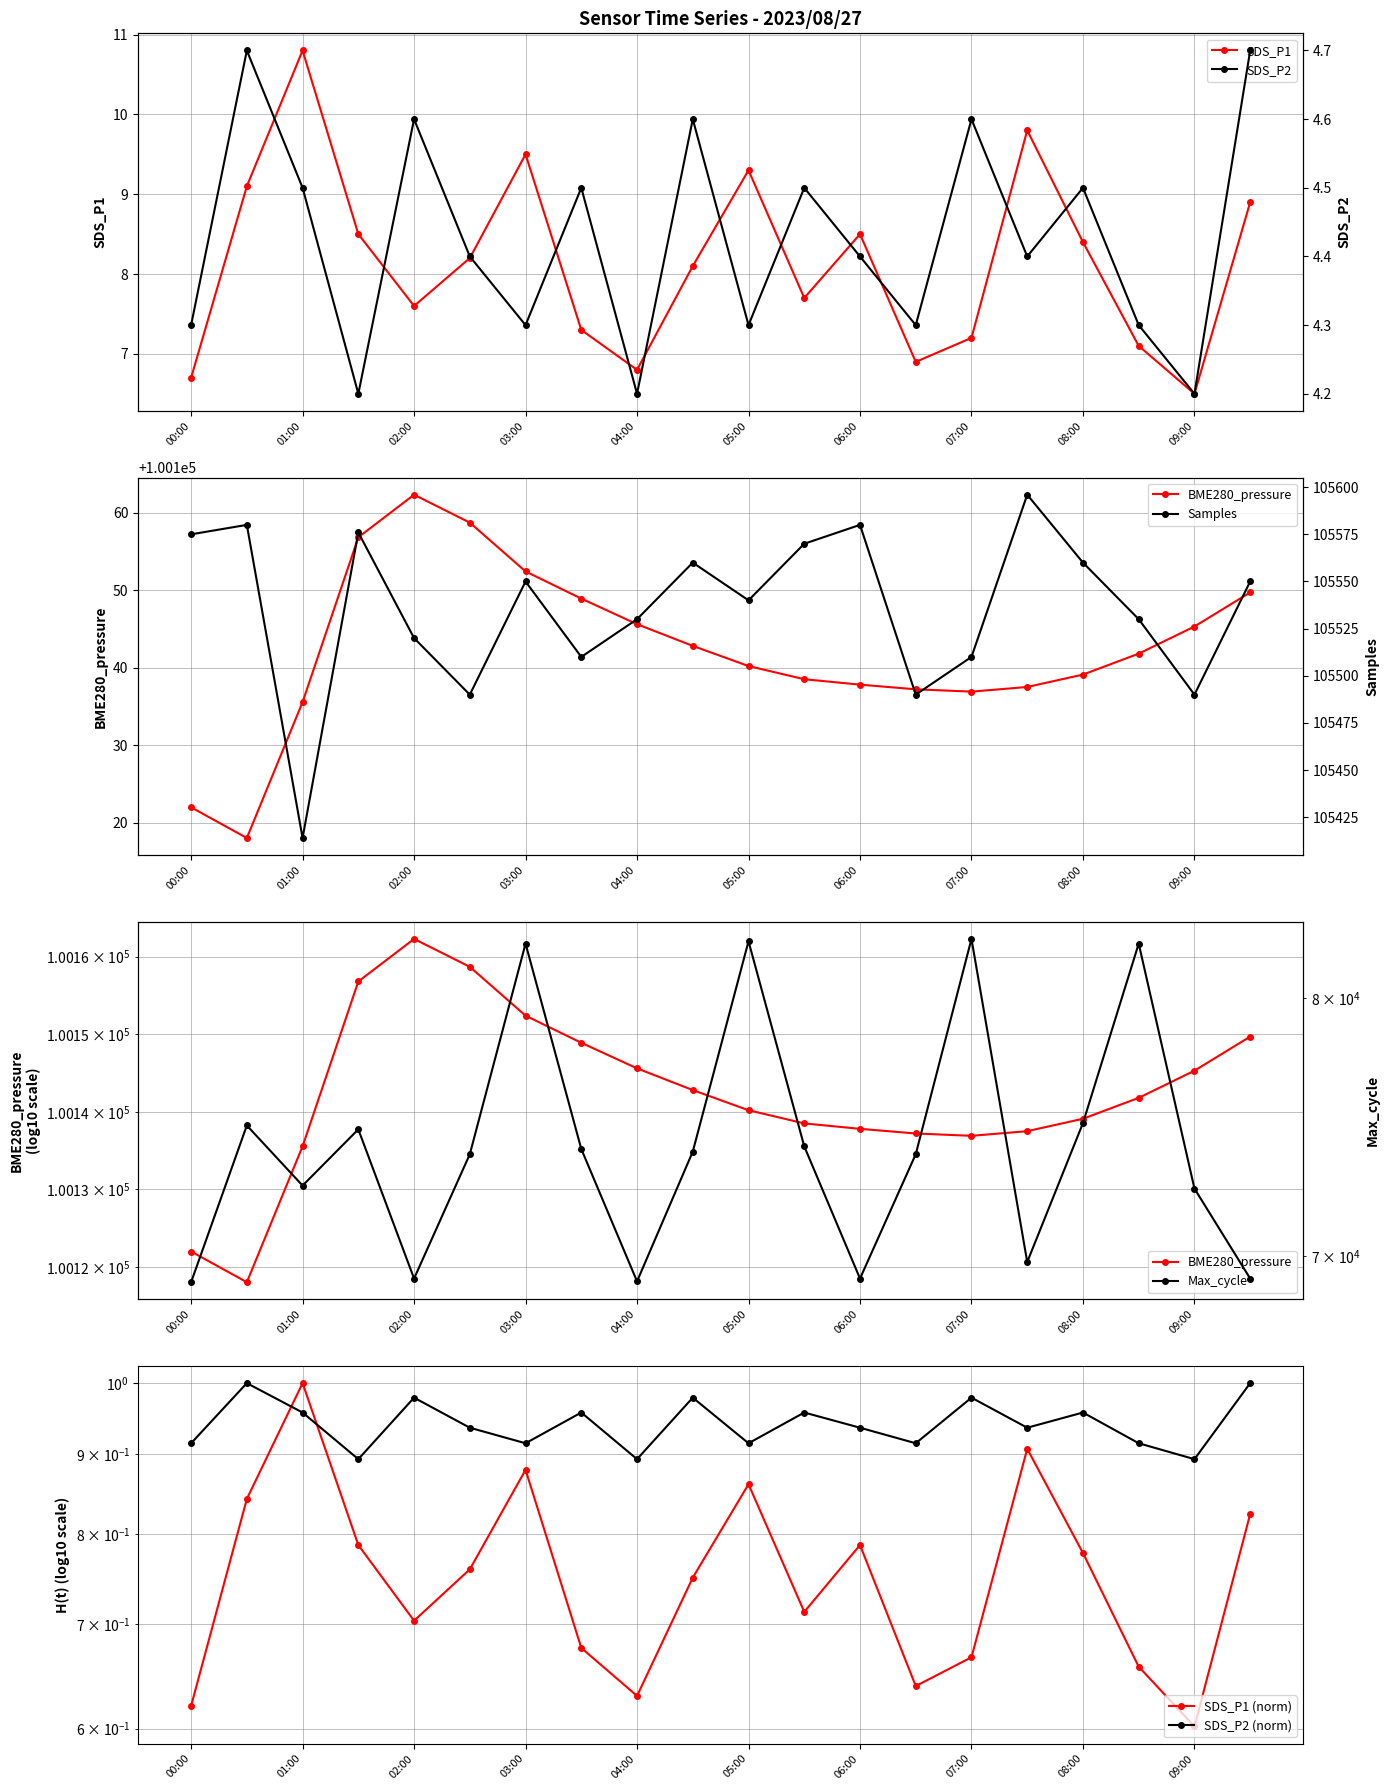

Where is SDS_P2 nearest to the value 0?

01:30